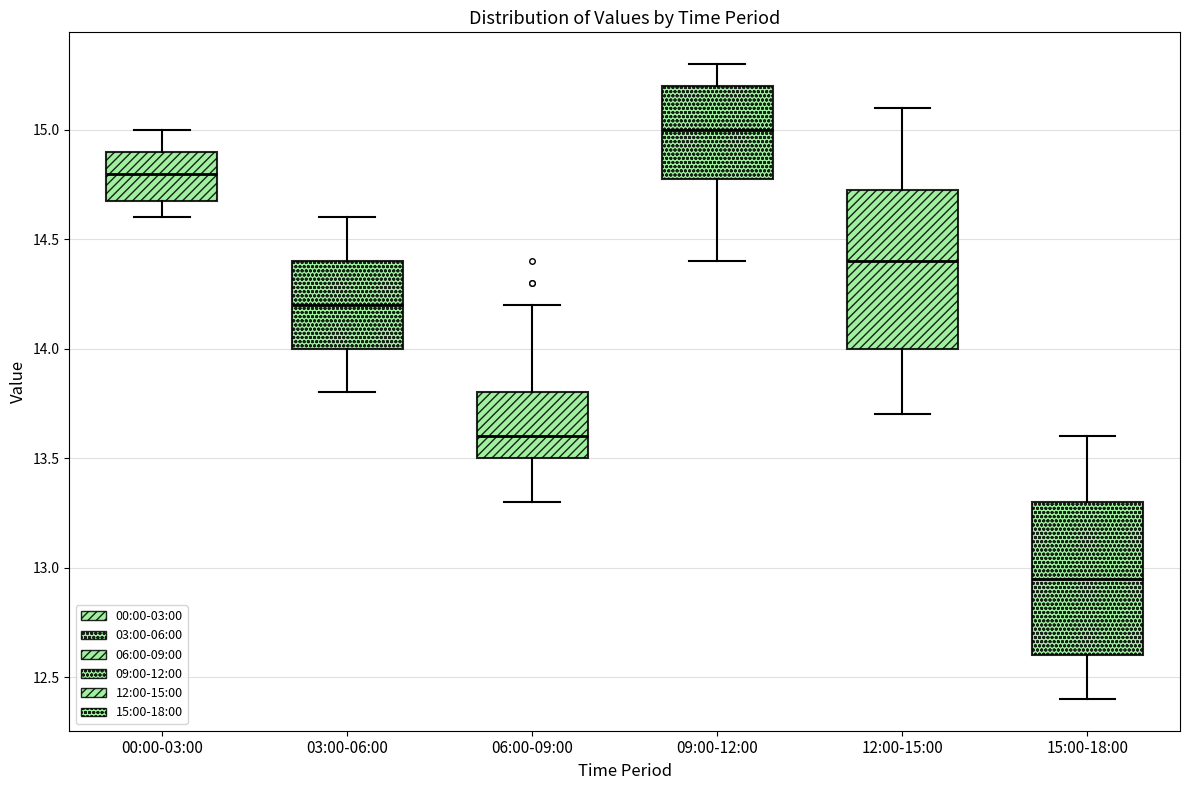

Which box's median line is the highest?

09:00-12:00